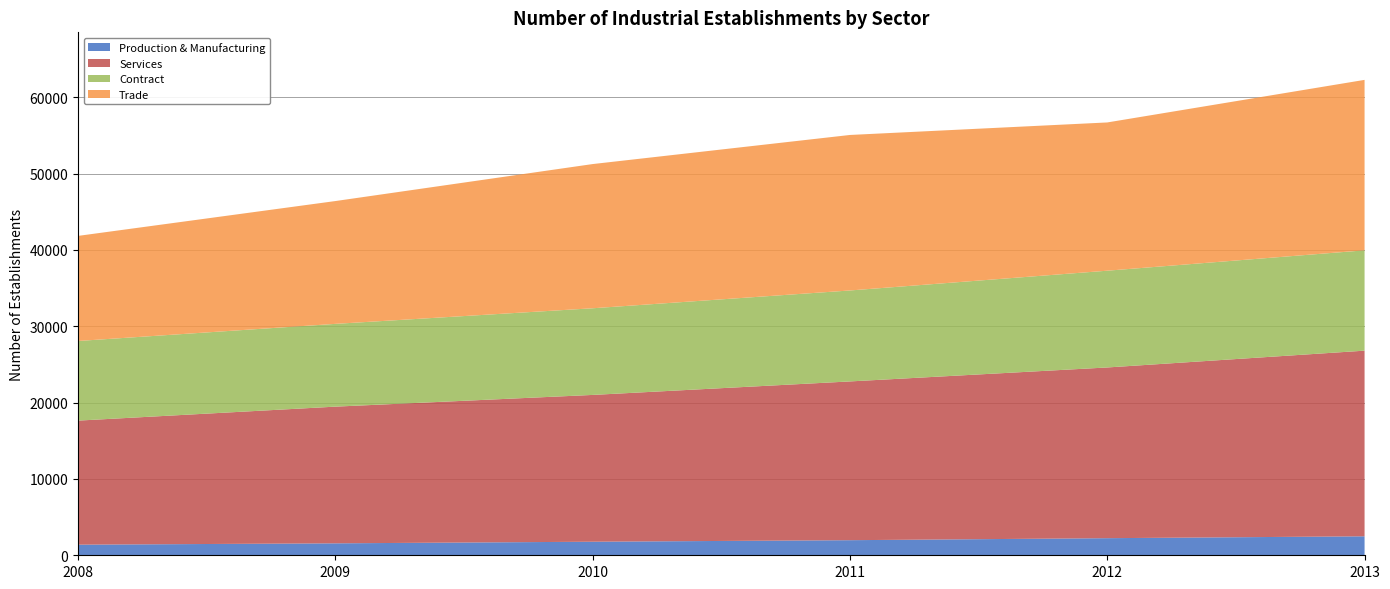

Reading left to right, extract all data points from this chart.

Production & Manufacturing: 1389	1565	1777	1977	2240	2485
Services: 16253	17907	19231	20799	22365	24322
Contract: 10431	10845	11352	11916	12677	13144
Trade: 13769	16089	18892	20373	19423	22331